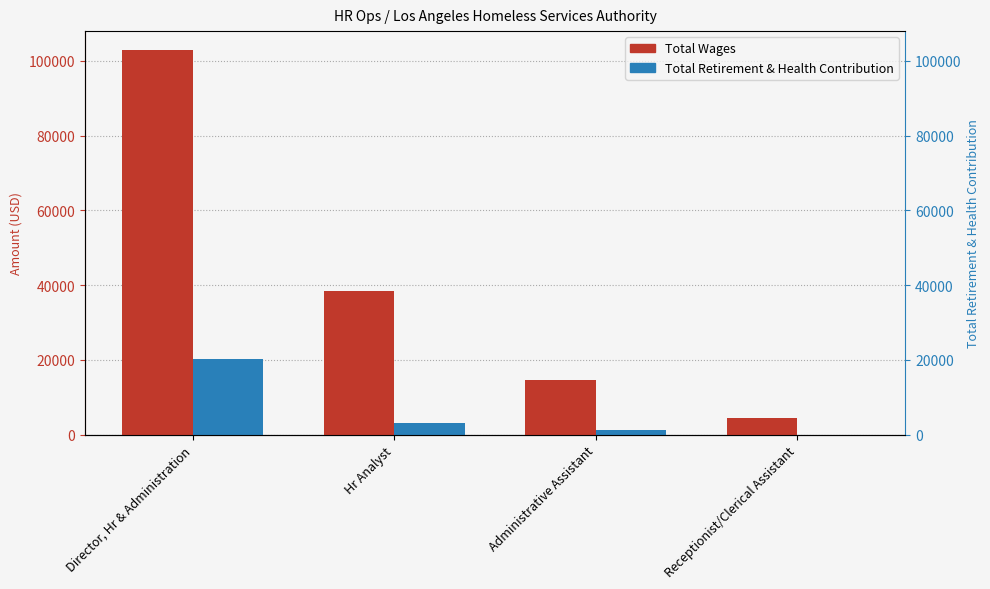

Between Administrative Assistant and Director, Hr & Administration, which is larger?

Director, Hr & Administration